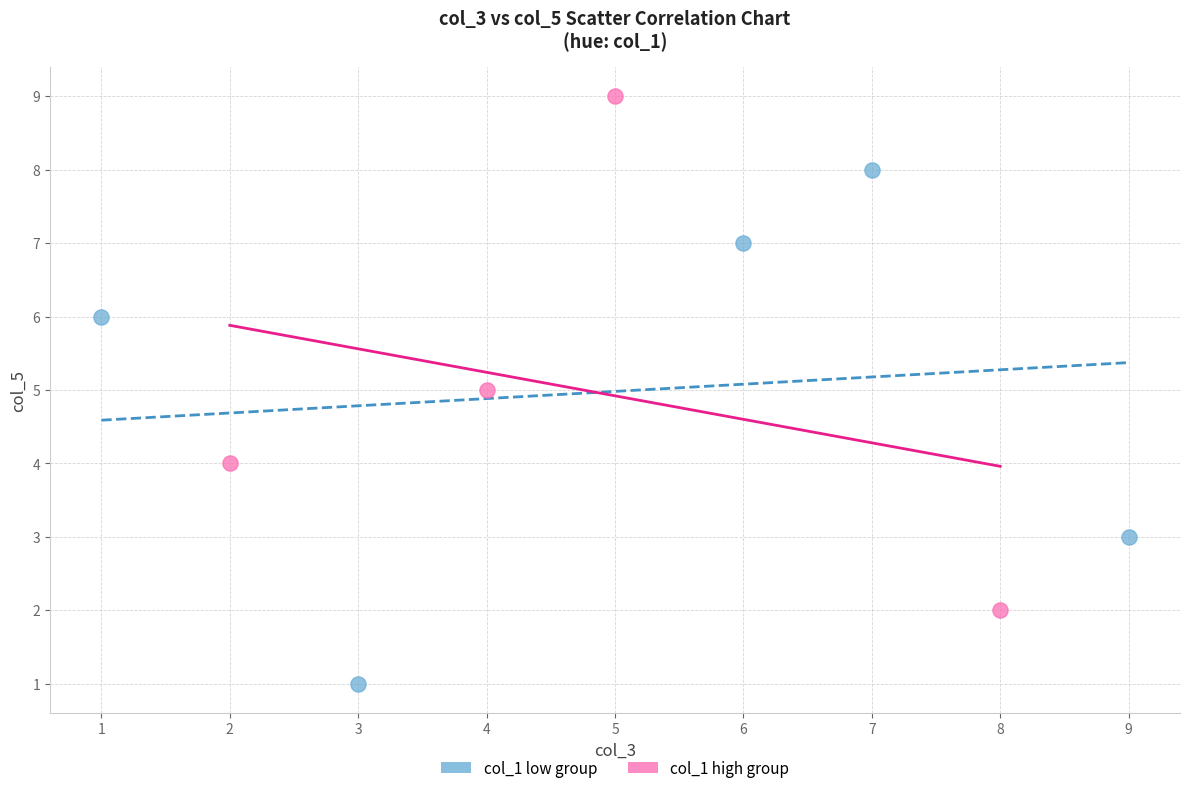

Which series reaches the maximum Y coordinate?

col_1 high group